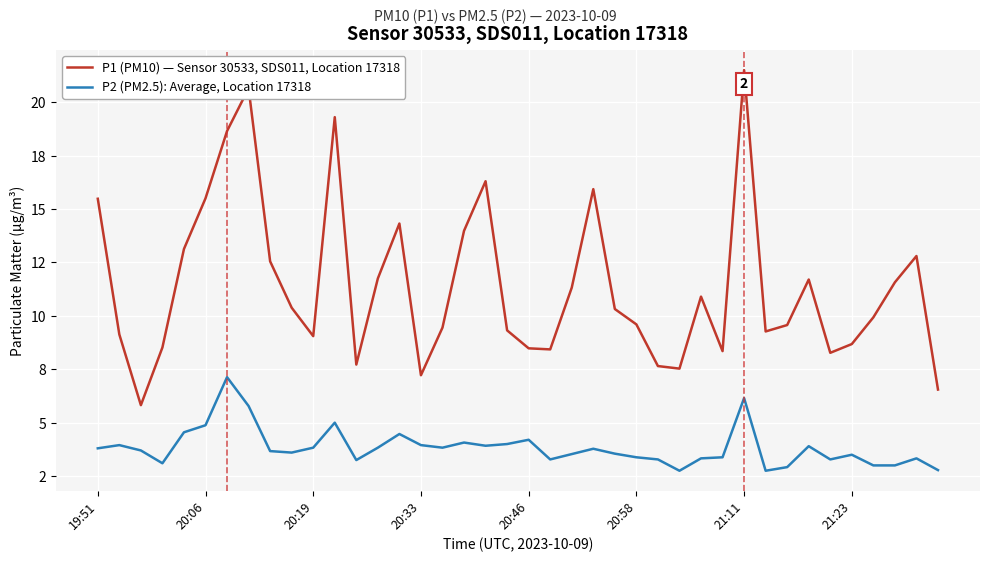

Does the chart display data point markers on the line(s)?

No